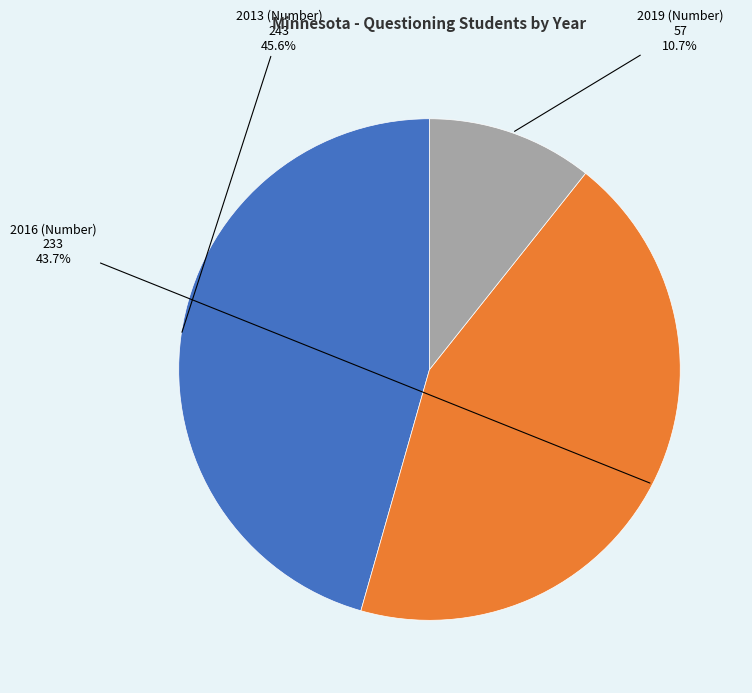

Is there any slice that represents more than half of the pie?

No